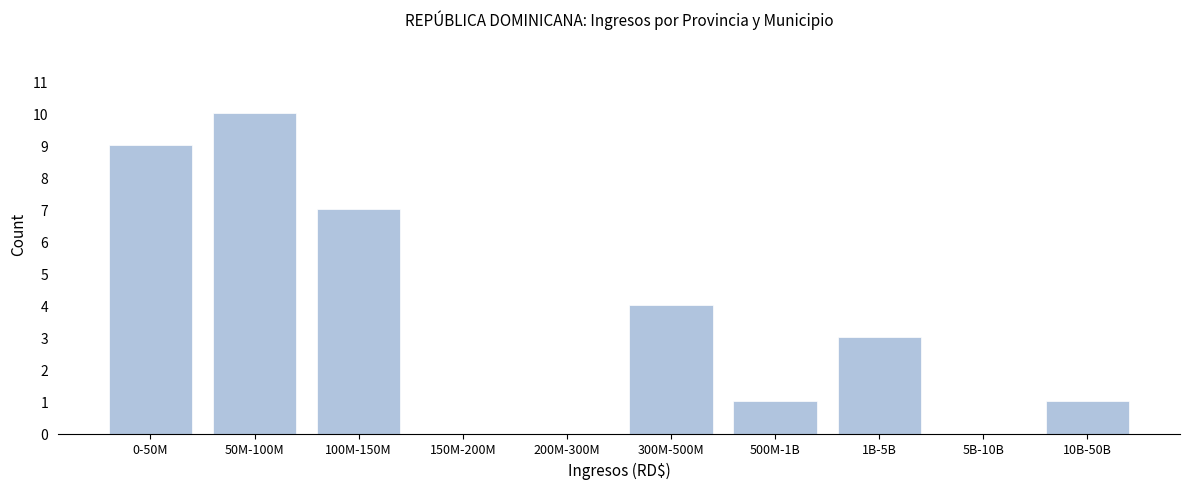

Reading left to right, extract all data points from this chart.

0-50M=9	50M-100M=10	100M-150M=7	150M-200M=0	200M-300M=0	300M-500M=4	500M-1B=1	1B-5B=3	5B-10B=0	10B-50B=1